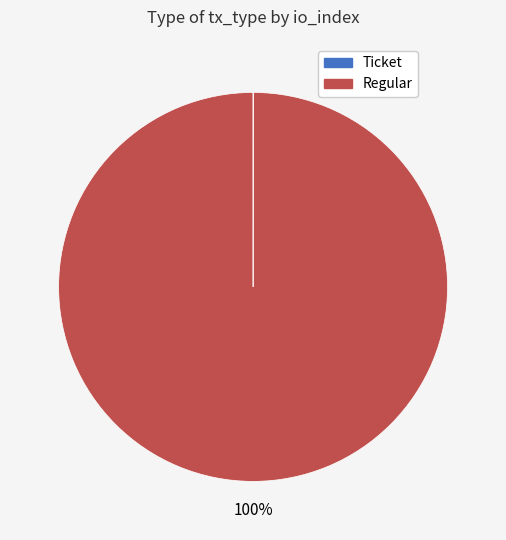

Is there any slice that represents more than half of the pie?

Yes